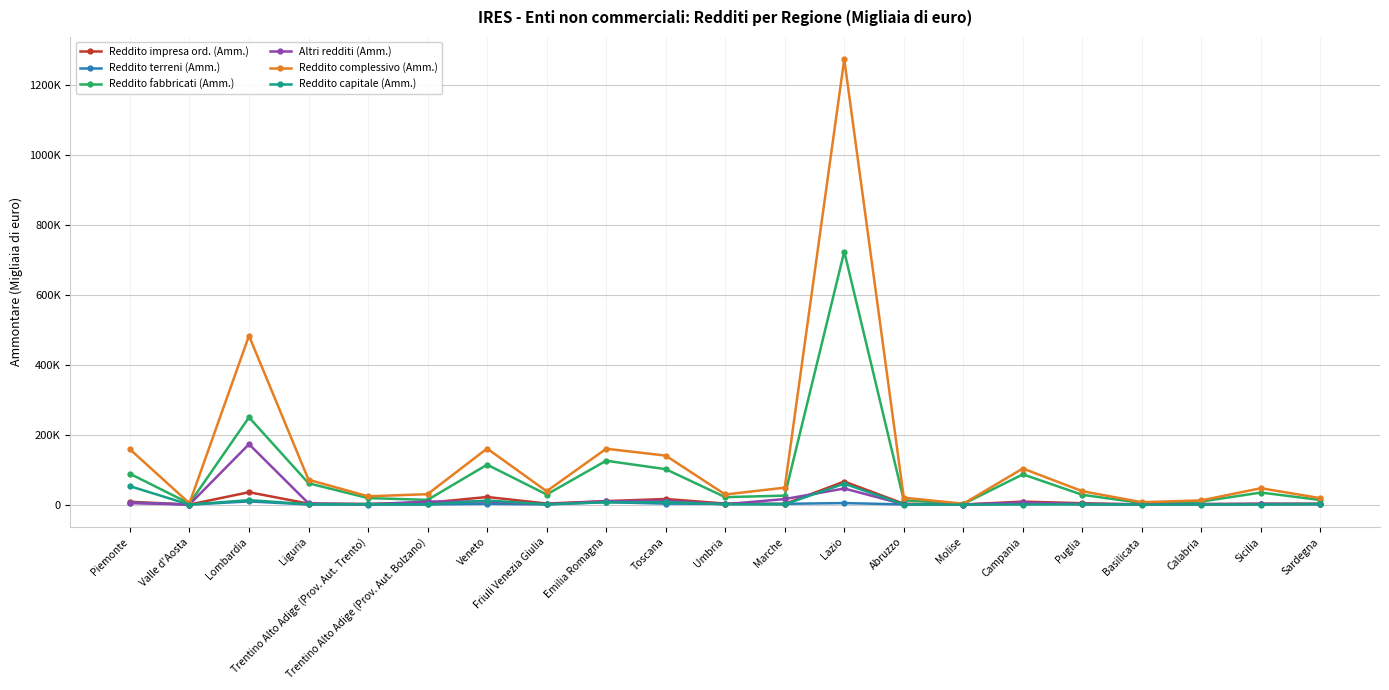

Where does the Reddito impresa ord. (Amm.) series first go above 2960?

Piemonte